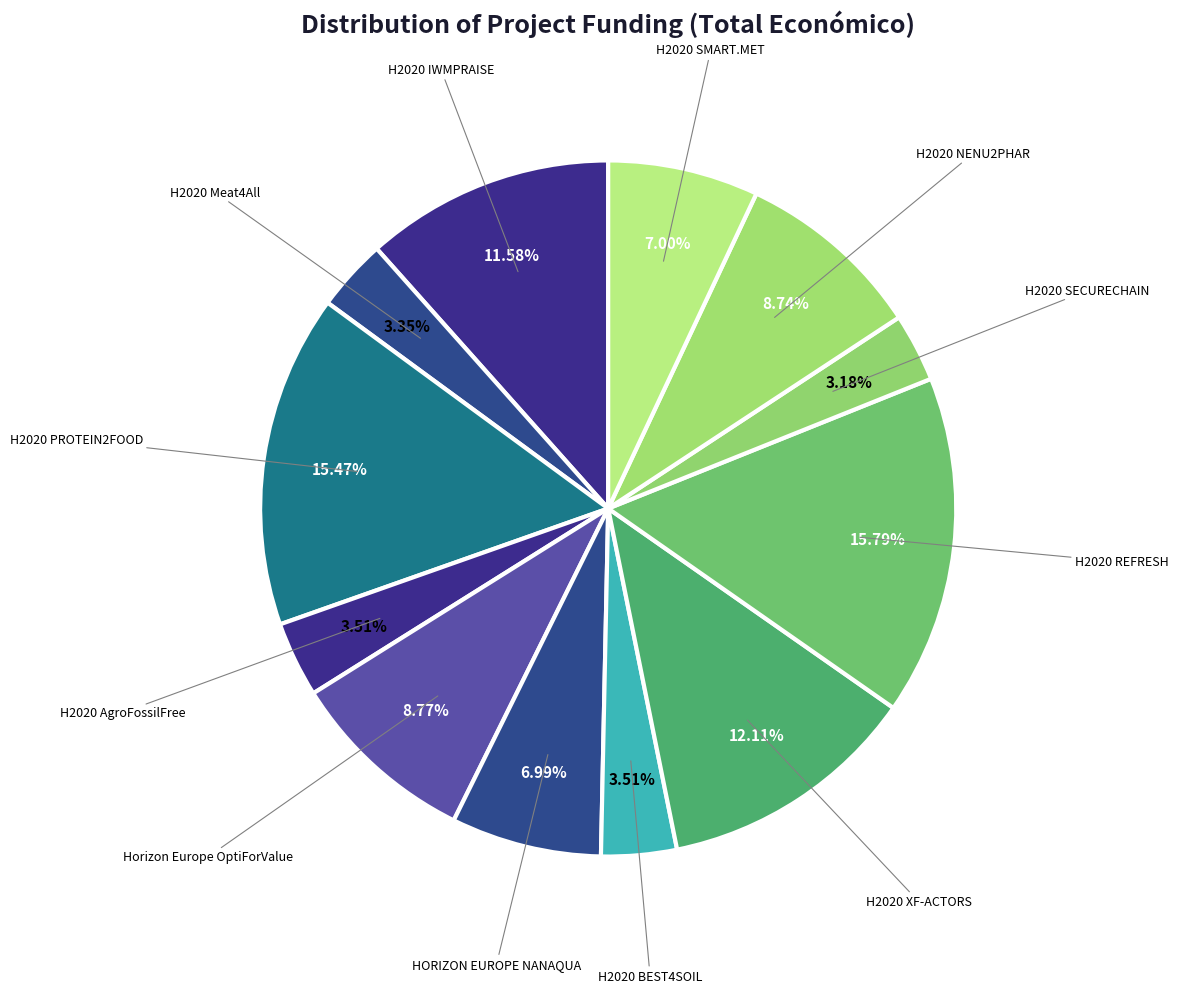

Do Horizon Europe OptiForValue and H2020 SECURECHAIN together represent more than half of the pie?

No